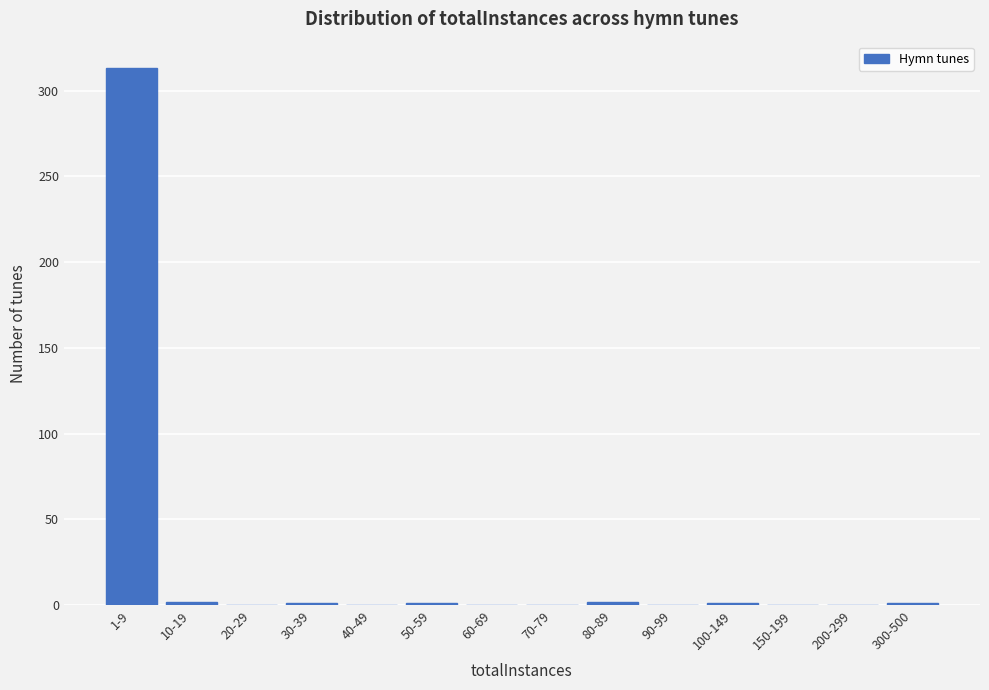

True or false: the data shows 0 at 150-199.

True